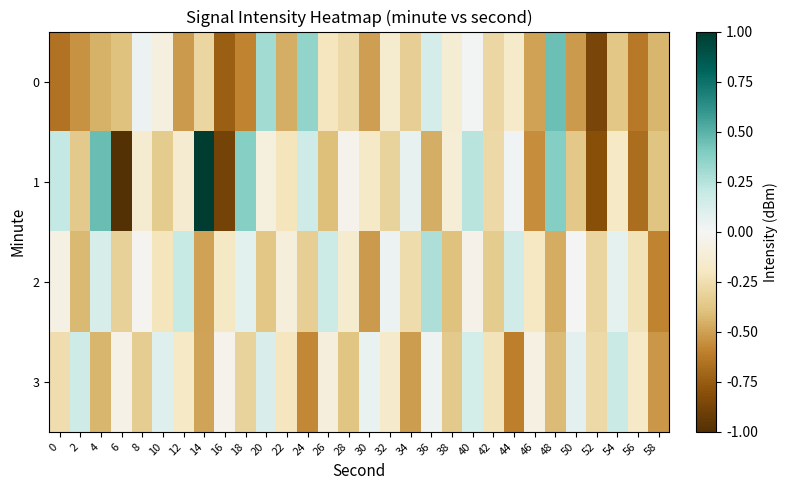

Which series has the largest total across all categories?

2